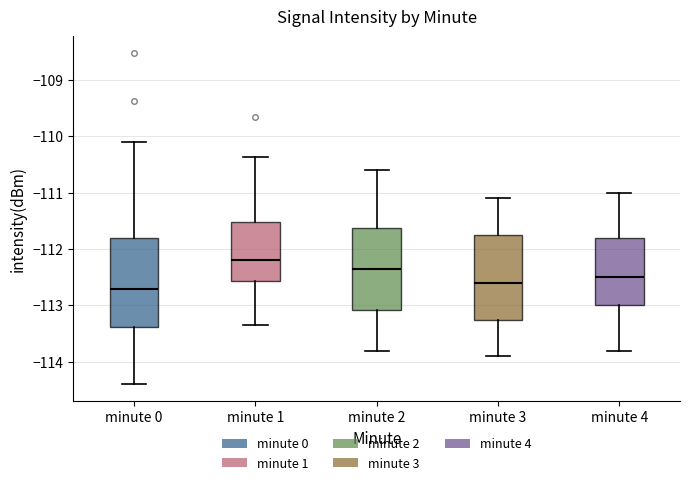

Reading left to right, read every box against the y-axis: the position of its median line, the range the box covers, and the ends of its whiskers. The values are not printed on the chart, so give them approximately, as read against the axis.

minute 0: median -112.7, box -113.4 to -111.8, whiskers -114.4 to -110.1
minute 1: median -112.2, box -112.6 to -111.5, whiskers -113.4 to -110.4
minute 2: median -112.3, box -113.1 to -111.6, whiskers -113.8 to -110.6
minute 3: median -112.6, box -113.2 to -111.7, whiskers -113.9 to -111.1
minute 4: median -112.5, box -113.0 to -111.8, whiskers -113.8 to -111.0